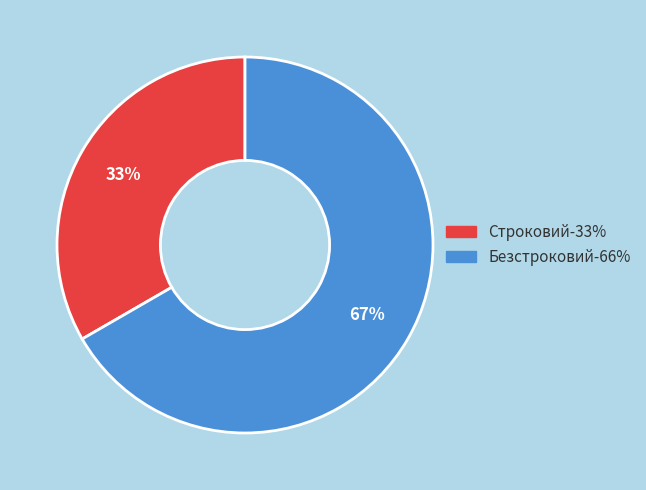

To the nearest percent, what is the combined percentage of Строковий and Безстроковий?

100%